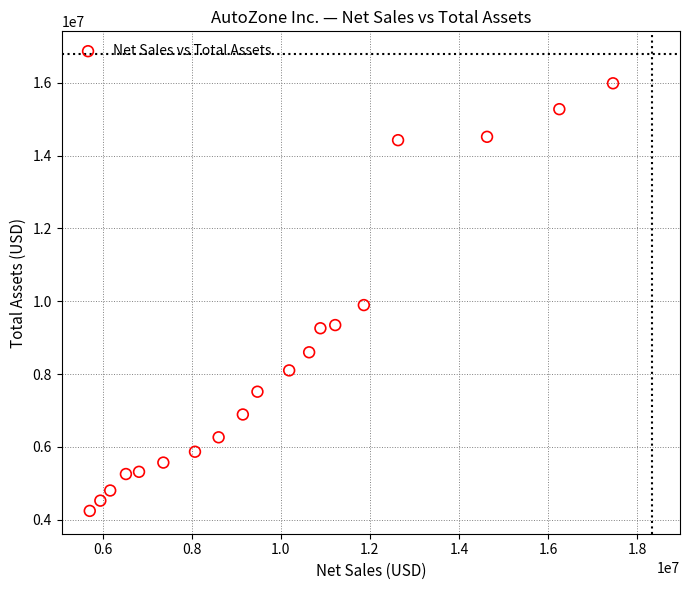

What is the range of Y values (max minus min)?

11740621